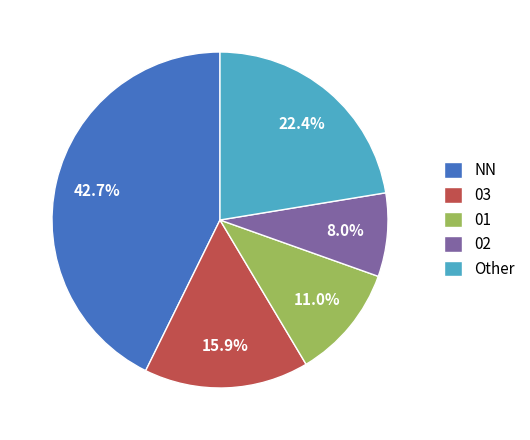

Rank the categories by value from lowest to highest.

02, 01, 03, Other, NN